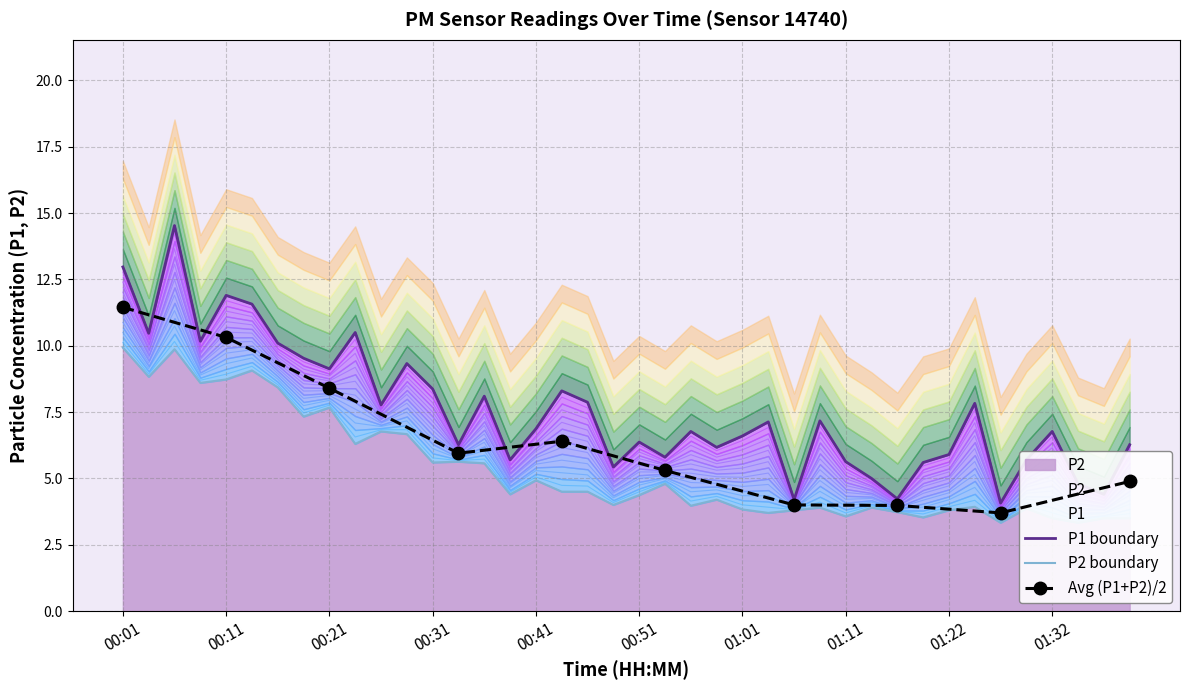

At which category is the sum across all series the highest?

00:06